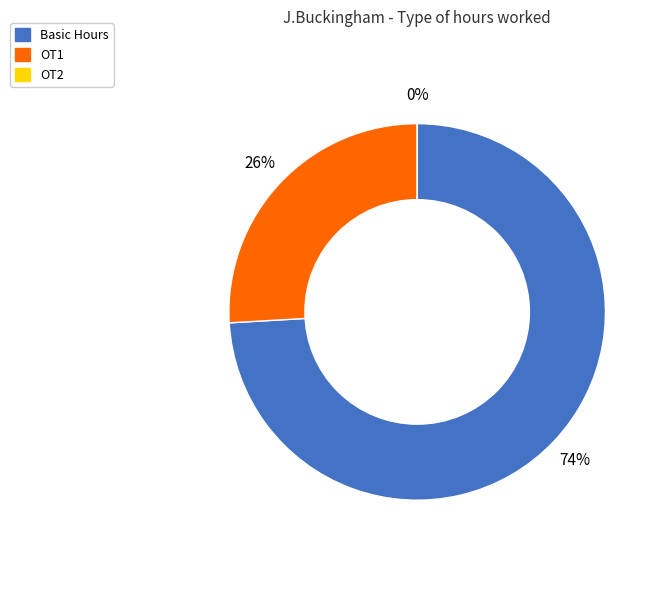

True or false: Basic Hours accounts for 84% of the total.

False